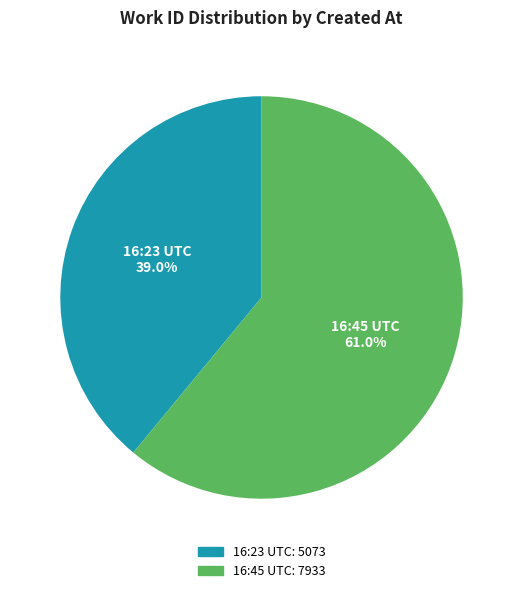

Is there a majority slice in this chart?

Yes